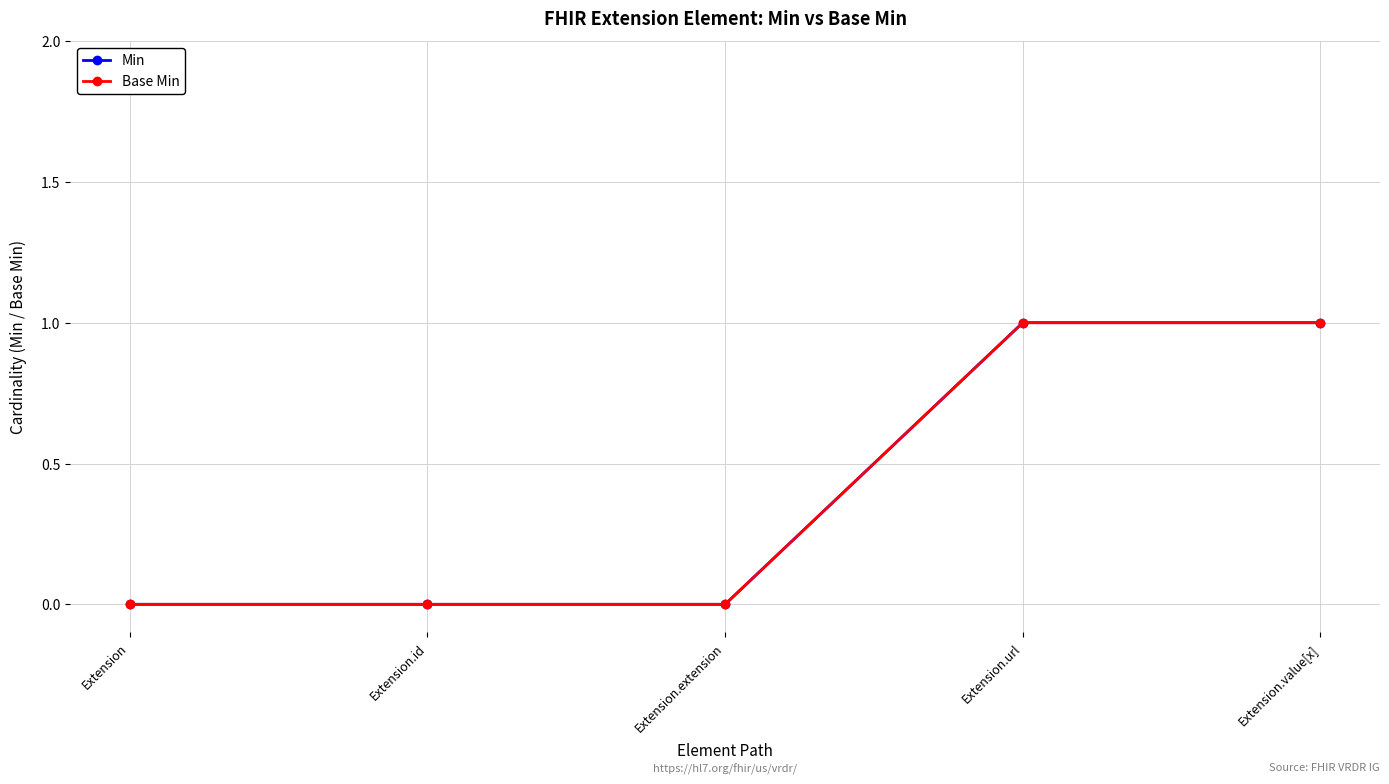

Does the chart have visible grid lines?

Yes